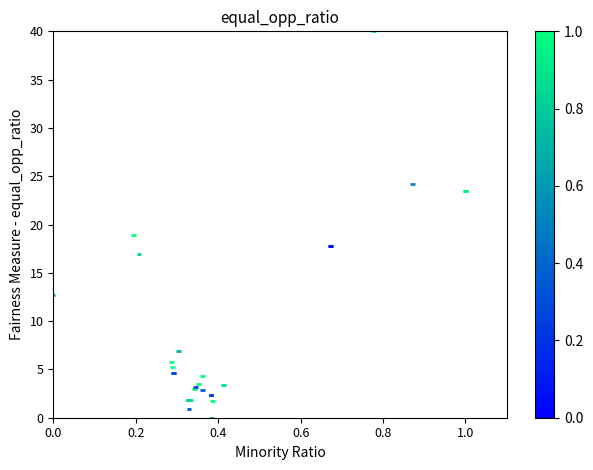

What Y value in the scatter plot is closest to 20?

18.9